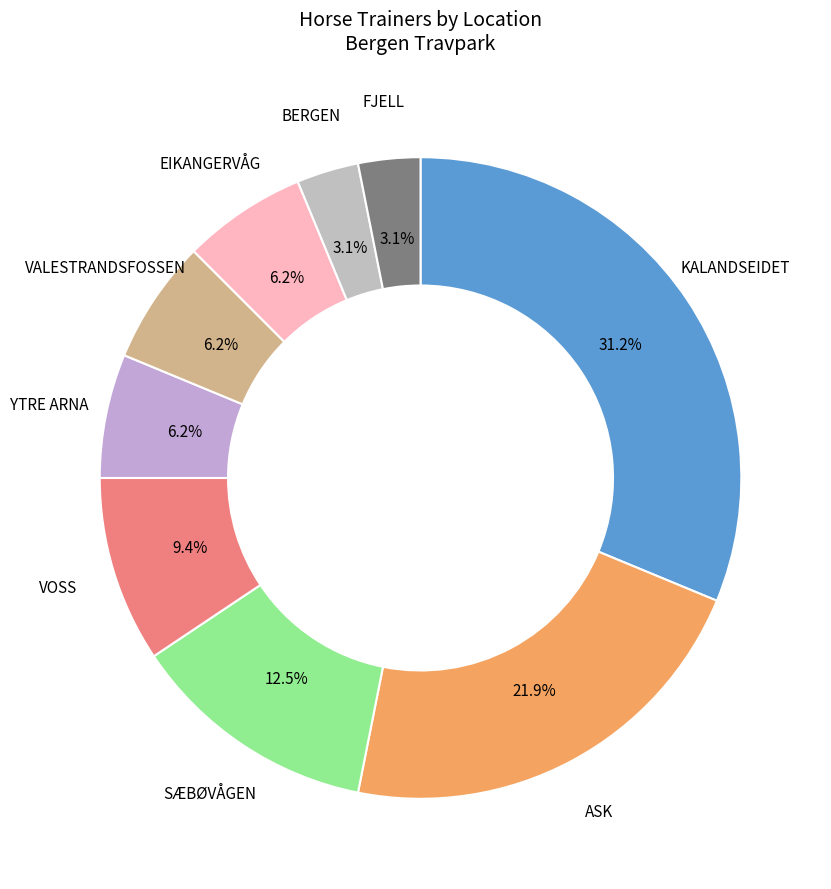

Count the number of slices in the pie.

9